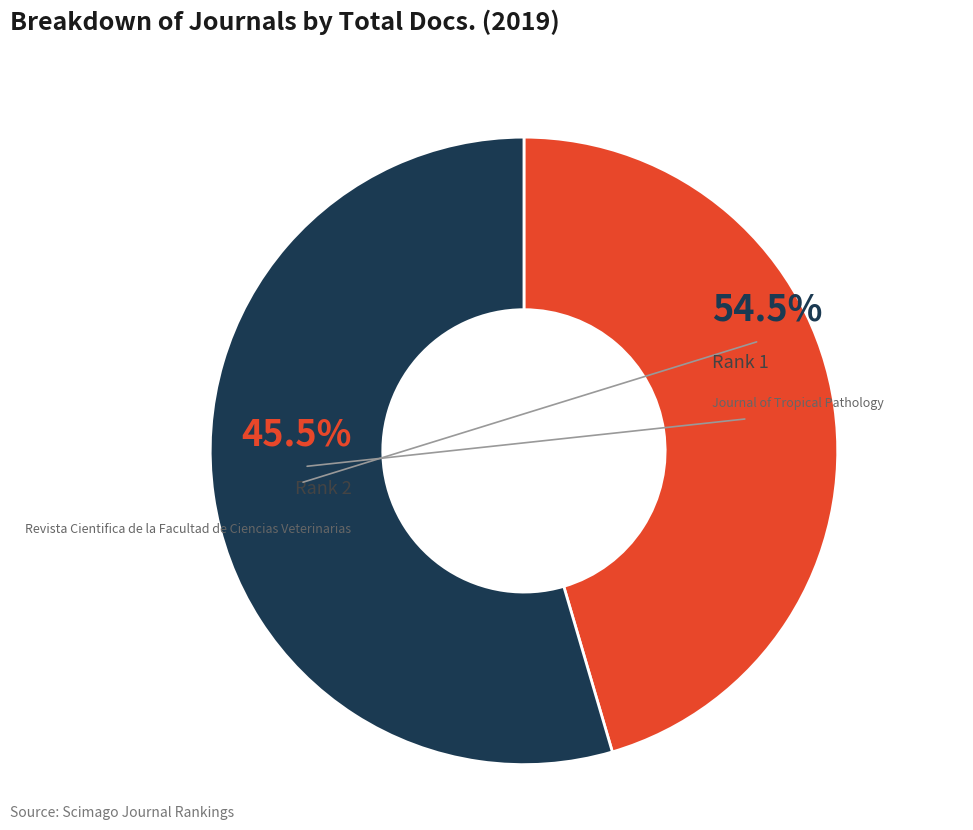

Which slice is the largest?

Journal of Tropical Pathology